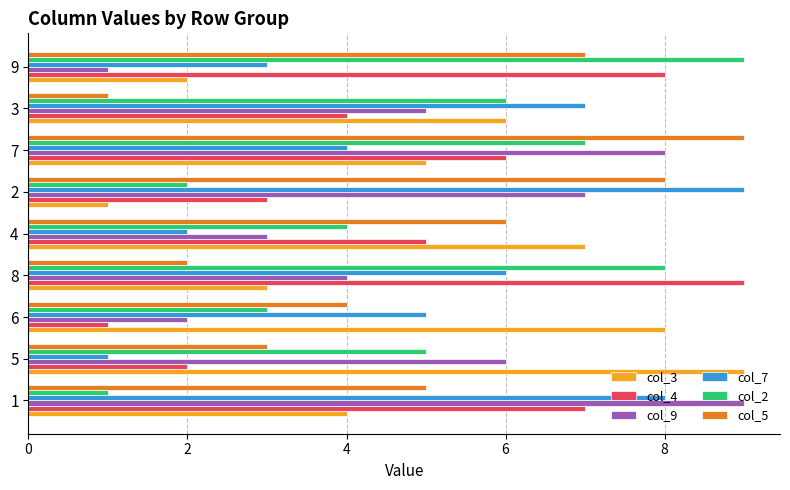

What is the maximum value shown in the chart?

9